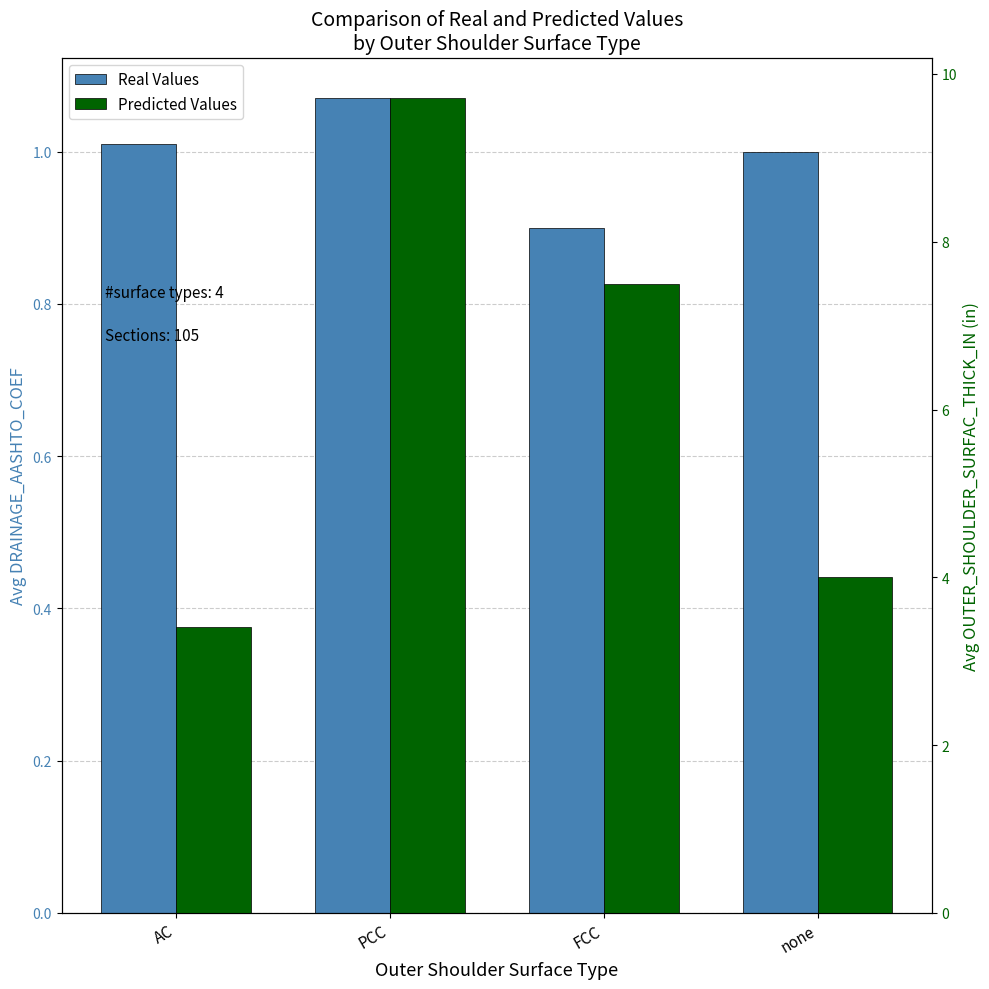

Reading left to right, transcribe all the data shown in this chart.

Real Values: AC=1.0	PCC=1.1	FCC=0.9	none=1.0
Predicted Values: AC=3.4	PCC=9.7	FCC=7.5	none=4.0